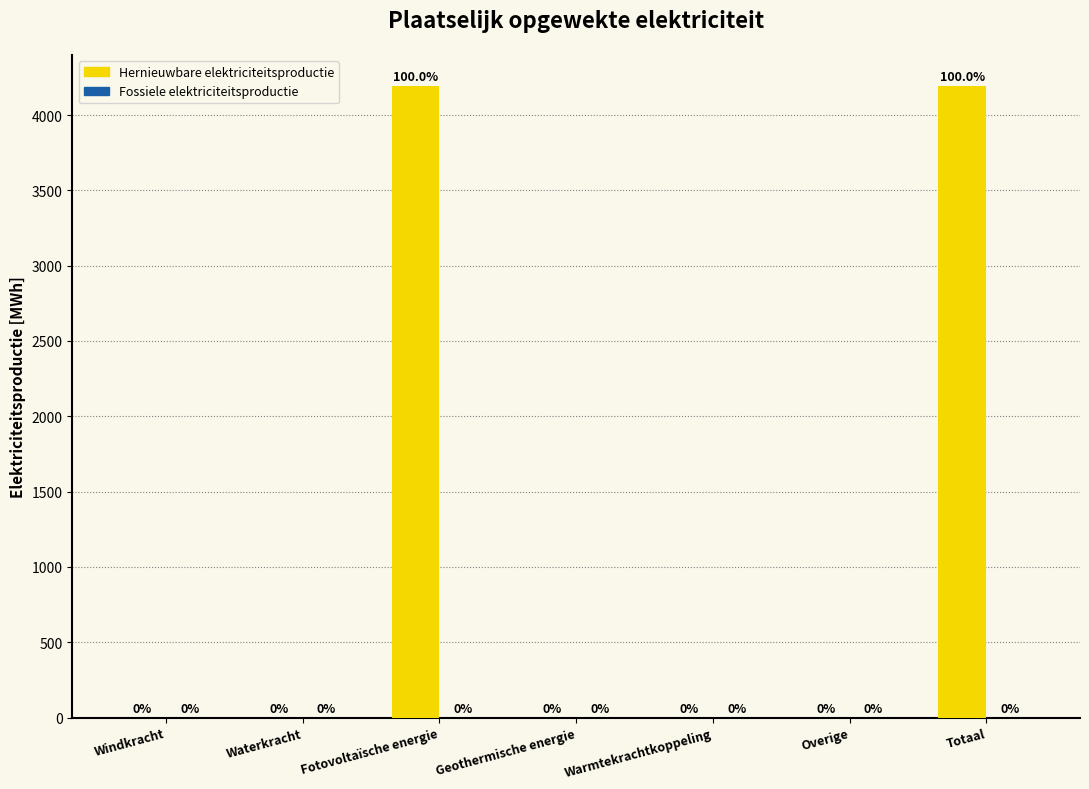

Which has a higher value, Waterkracht or Fotovoltaïsche energie?

Fotovoltaïsche energie